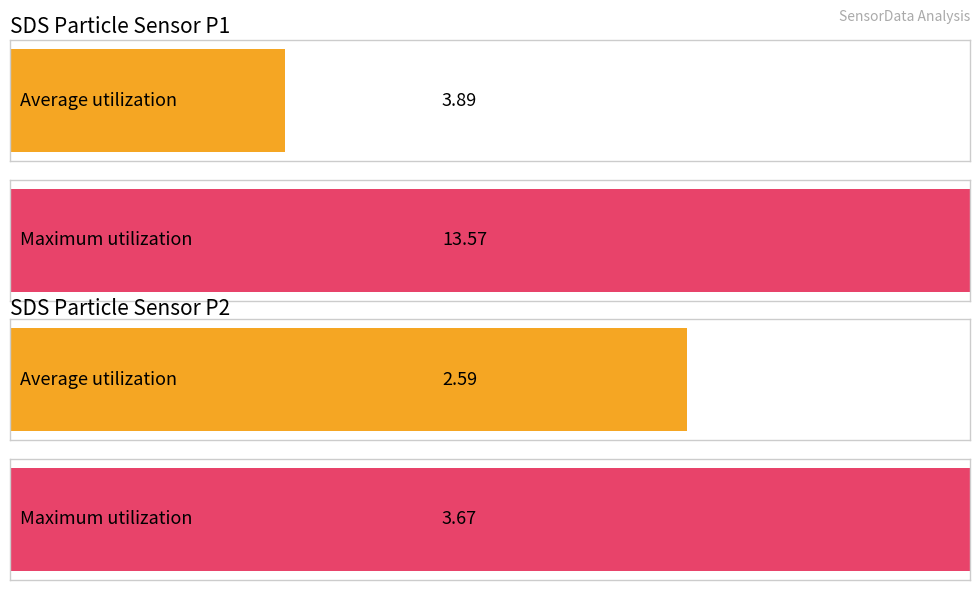

Are the bars horizontal?

Yes